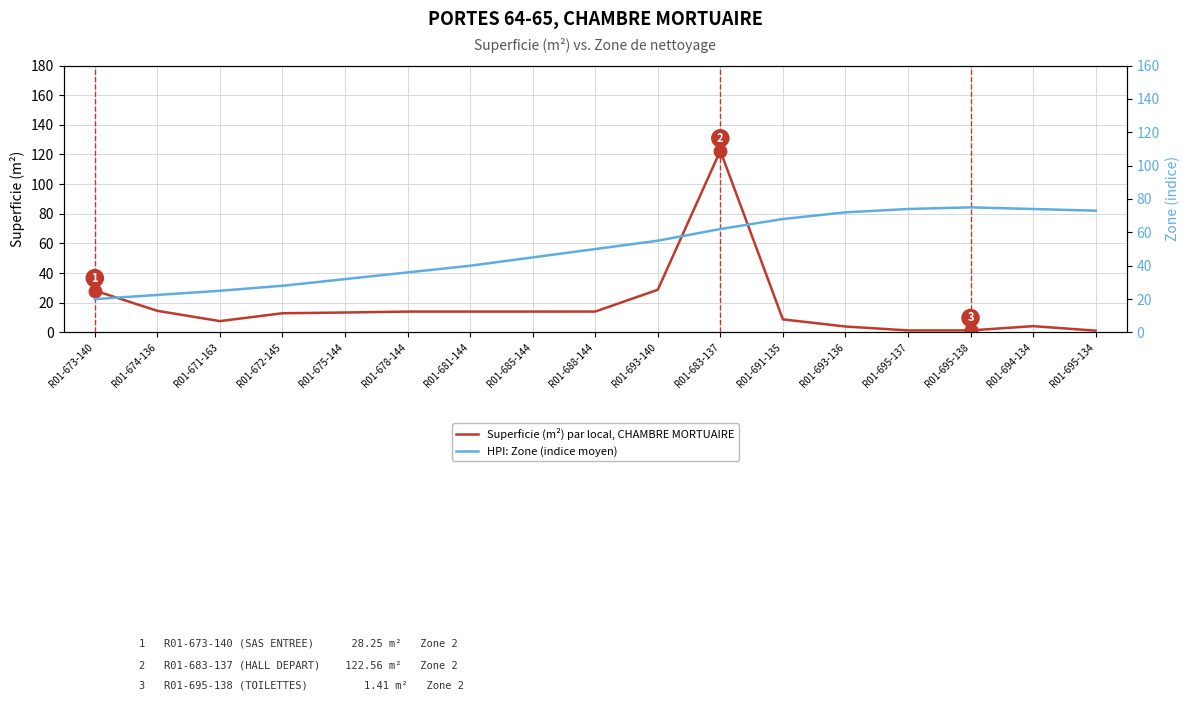

Between R01-685-144 and R01-695-137, which series saw the biggest shift?

HPI: Zone (indice moyen)